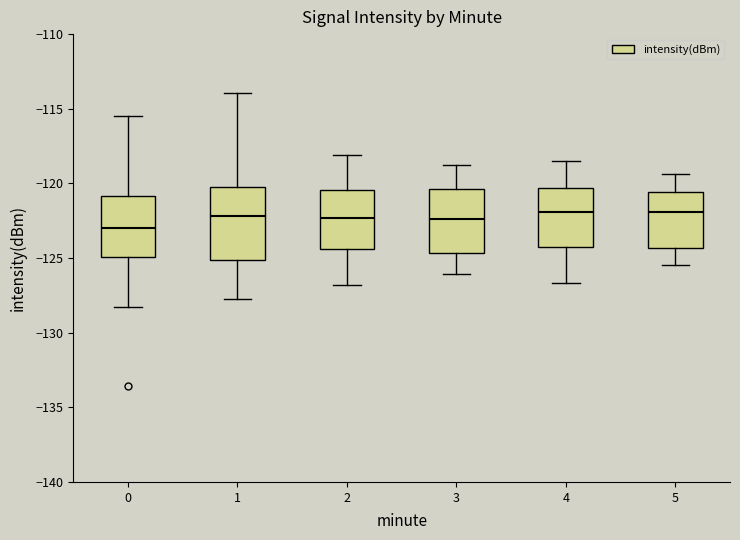

Reading left to right, read every box against the y-axis: the position of its median line, the range the box covers, and the ends of its whiskers. The values are not printed on the chart, so give them approximately, as read against the axis.

0: median -123.0, box -125.0 to -121.0, whiskers -128.5 to -115.5
1: median -122.0, box -125.0 to -120.0, whiskers -128.0 to -114.0
2: median -122.5, box -124.5 to -120.5, whiskers -127.0 to -118.0
3: median -122.5, box -124.5 to -120.5, whiskers -126.0 to -119.0
4: median -122.0, box -124.0 to -120.5, whiskers -126.5 to -118.5
5: median -122.0, box -124.5 to -120.5, whiskers -125.5 to -119.5